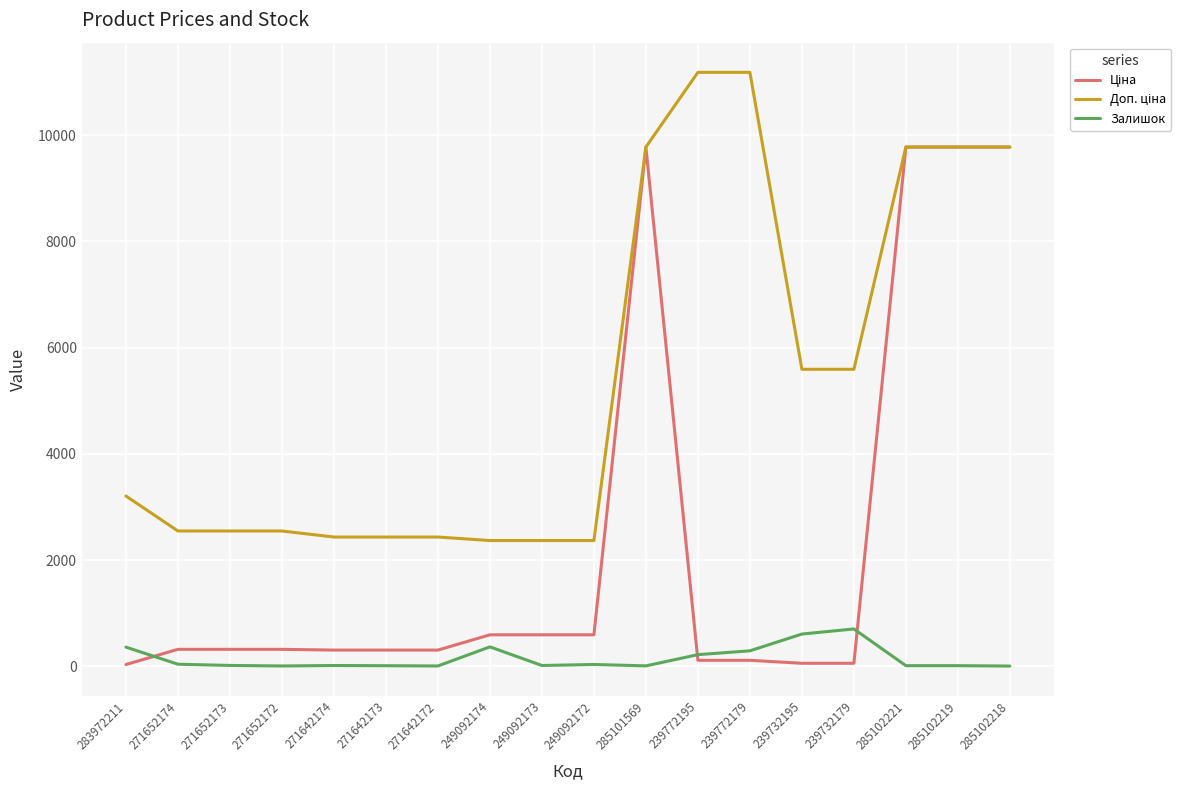

How many distinct data groups are displayed?

3